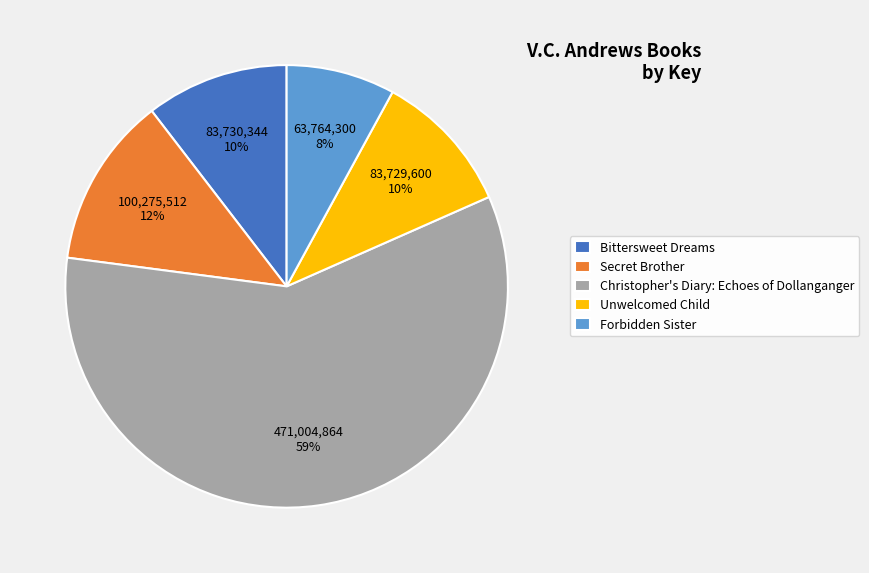

Between Forbidden Sister and Secret Brother, which is larger?

Secret Brother